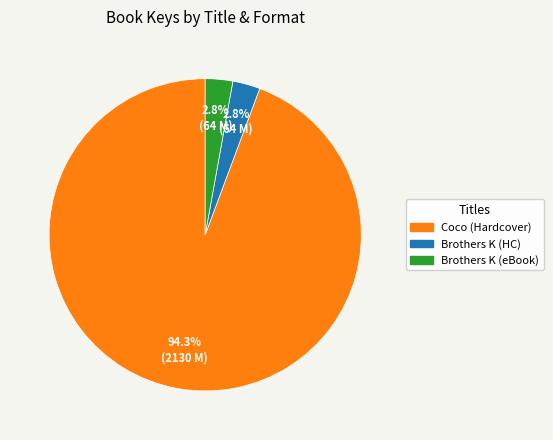

Is there a majority slice in this chart?

Yes